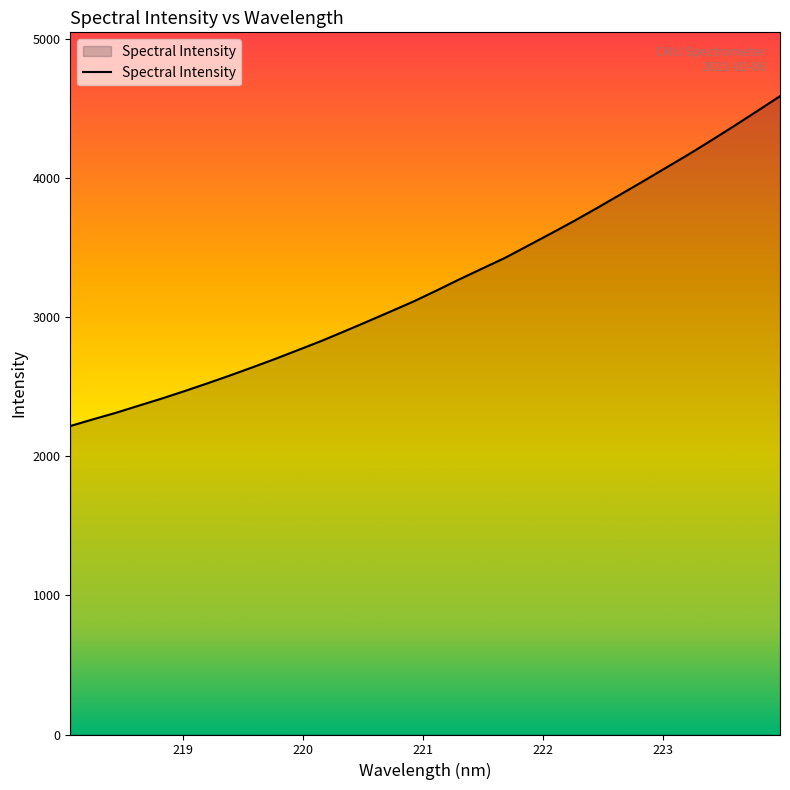

What is the sum of all values?

103733.0